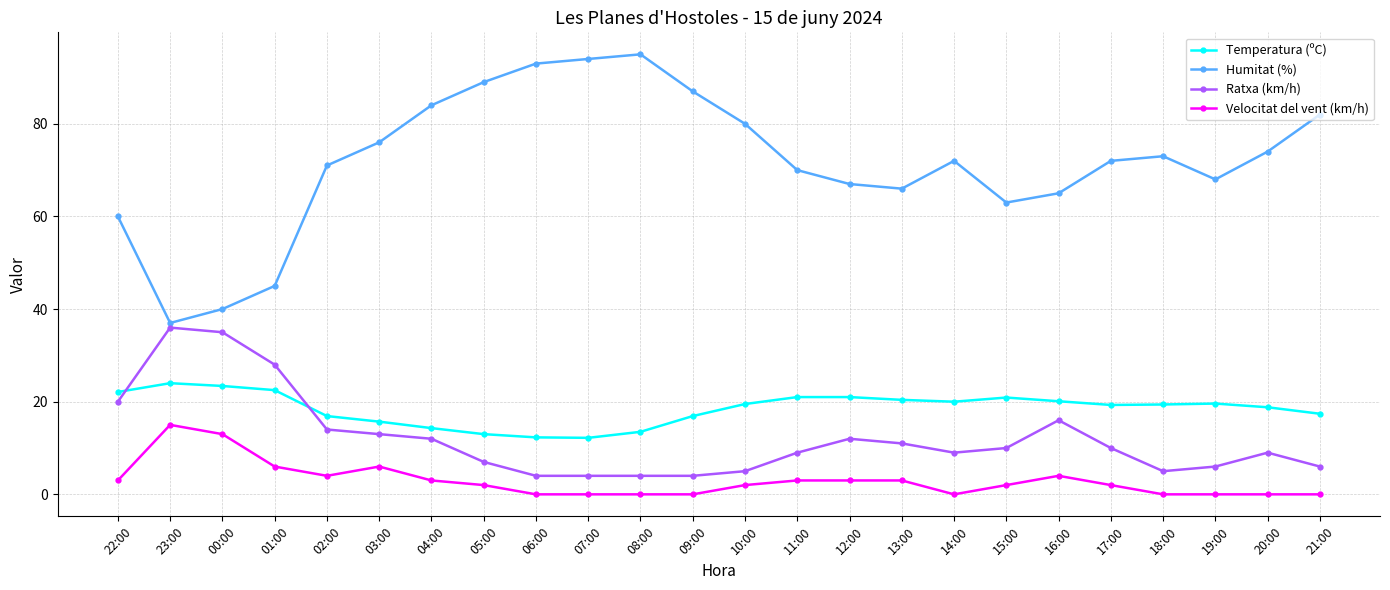

Is it true that Humitat (%) equals 95.0 at 08:00?

True